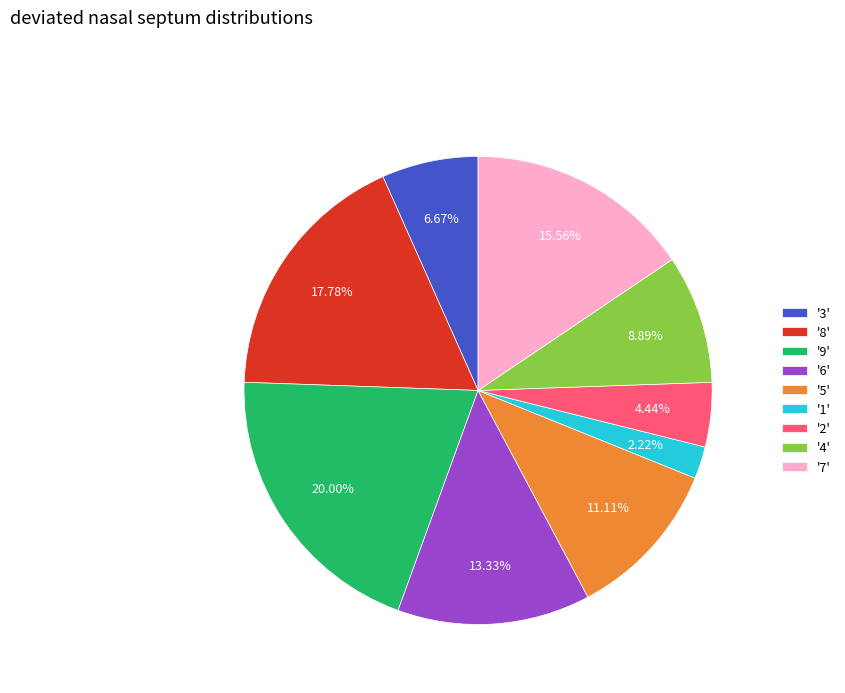

Is the sum of '9' and '7' greater than half?

No